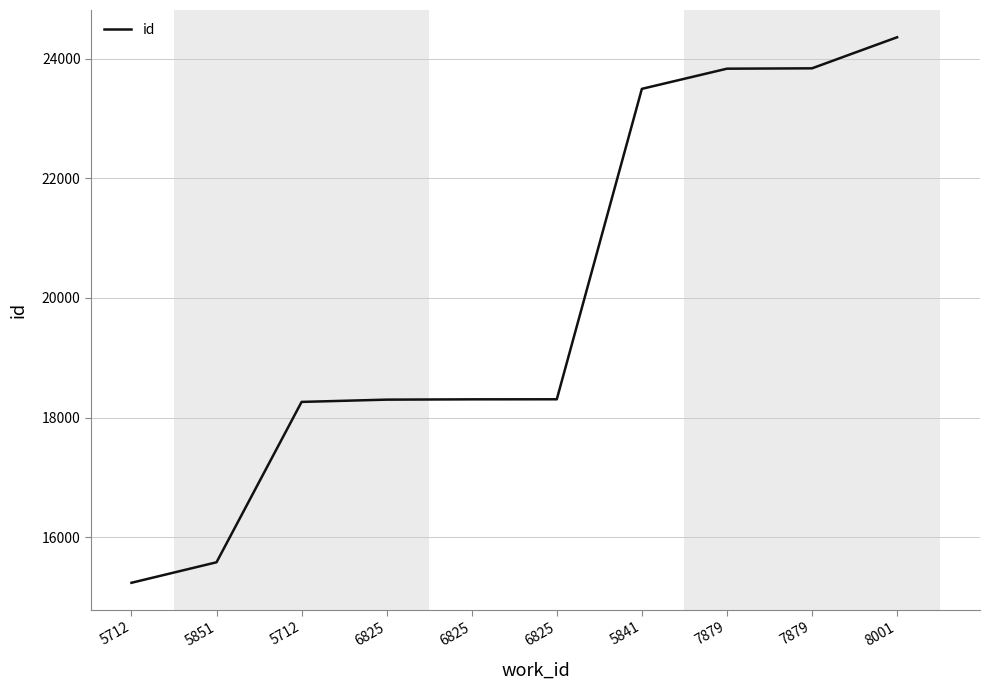

List the labels in order of value, smallest first.

5712, 5851, 5712, 6825, 6825, 6825, 5841, 7879, 7879, 8001